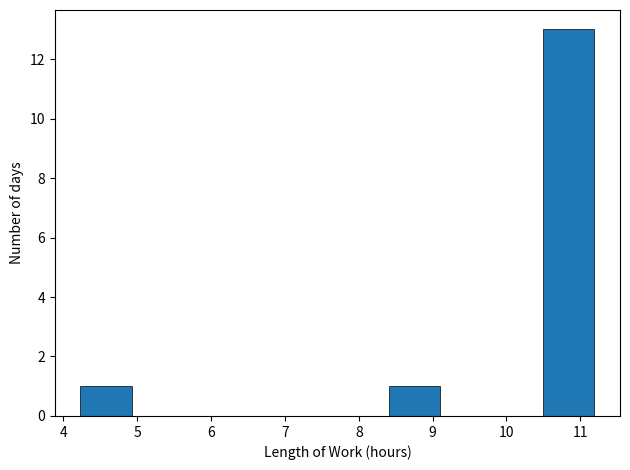

How tall is the bar that spans 8.4 to 9.1 on the x-axis? Neither the bar edges nor the heights are printed on the chart, so give them approximately, as read against the axes.

1